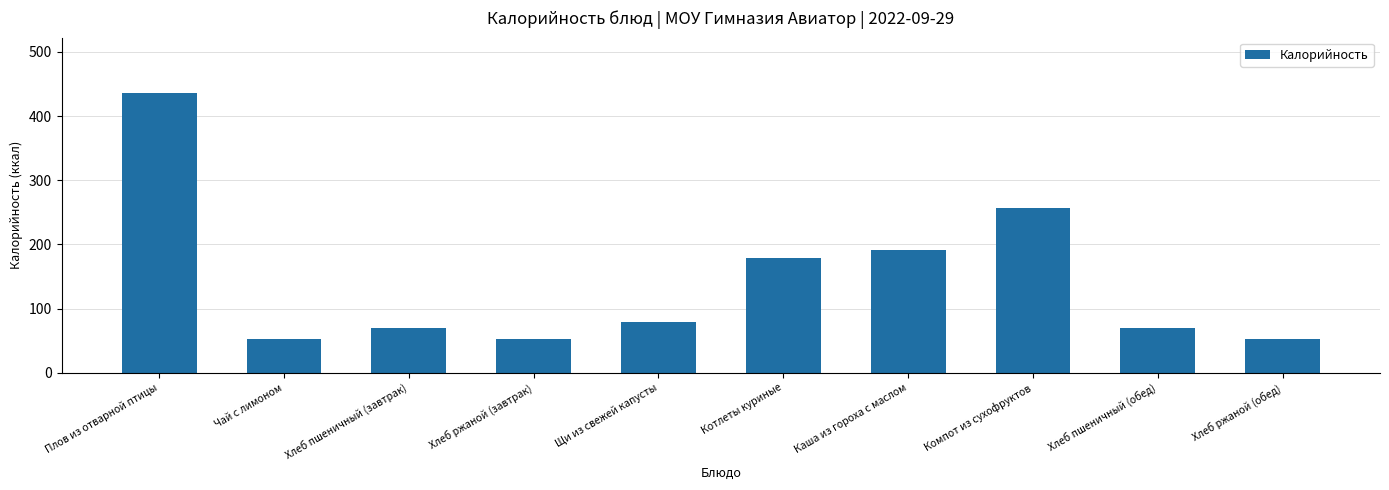

What is the difference between the maximum and minimum values?

382.9